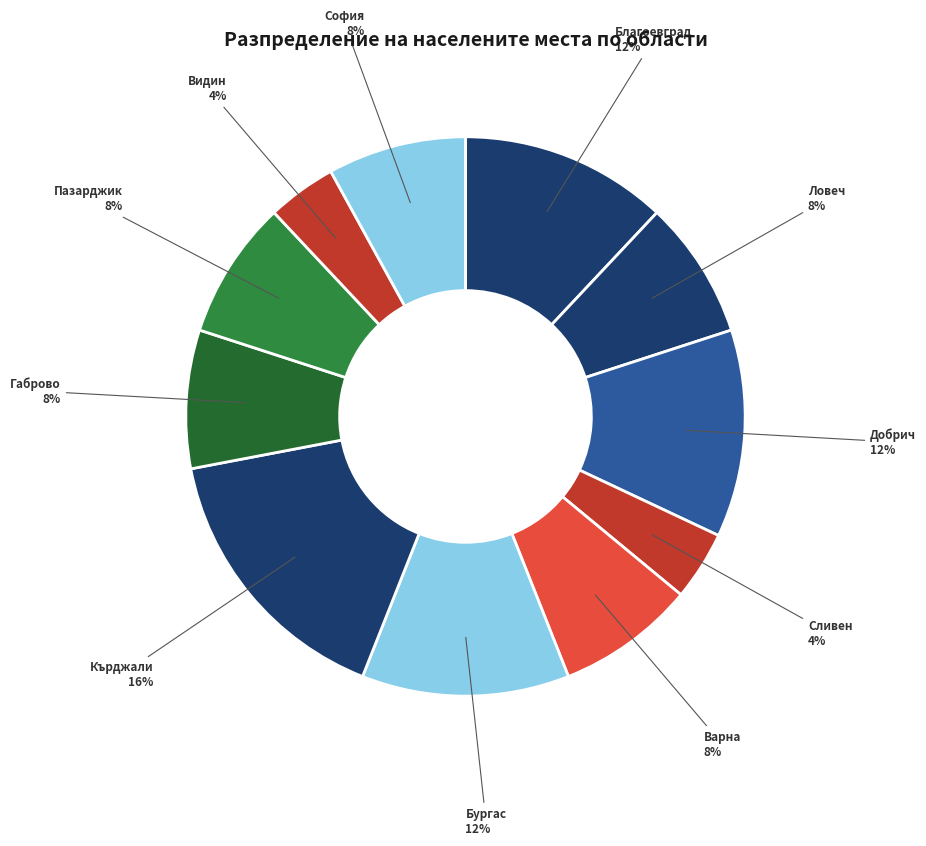

Count the number of slices in the pie.

11